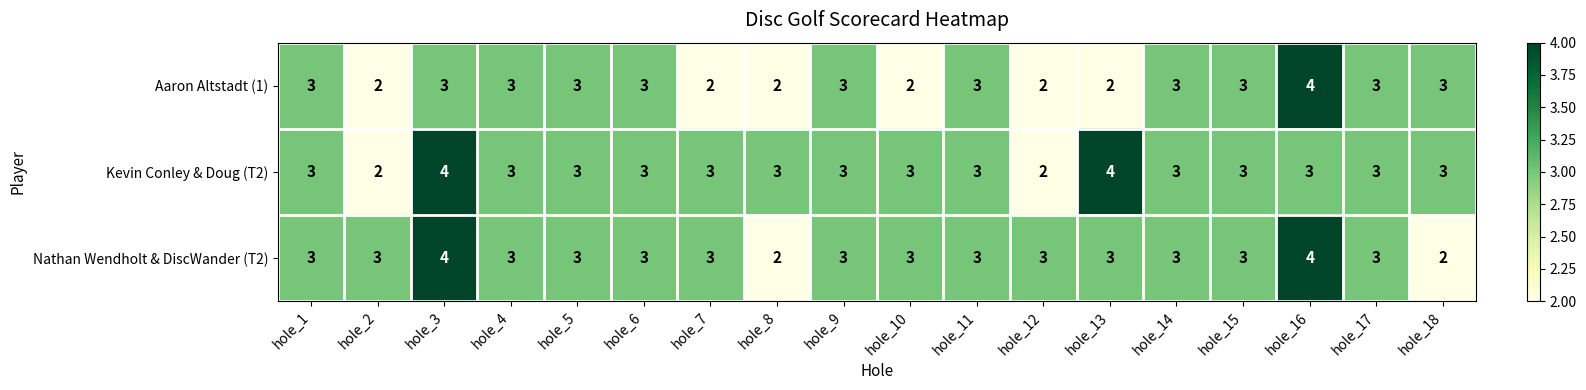

What is the average value of the Kevin Conley & Doug (T2) series?

3